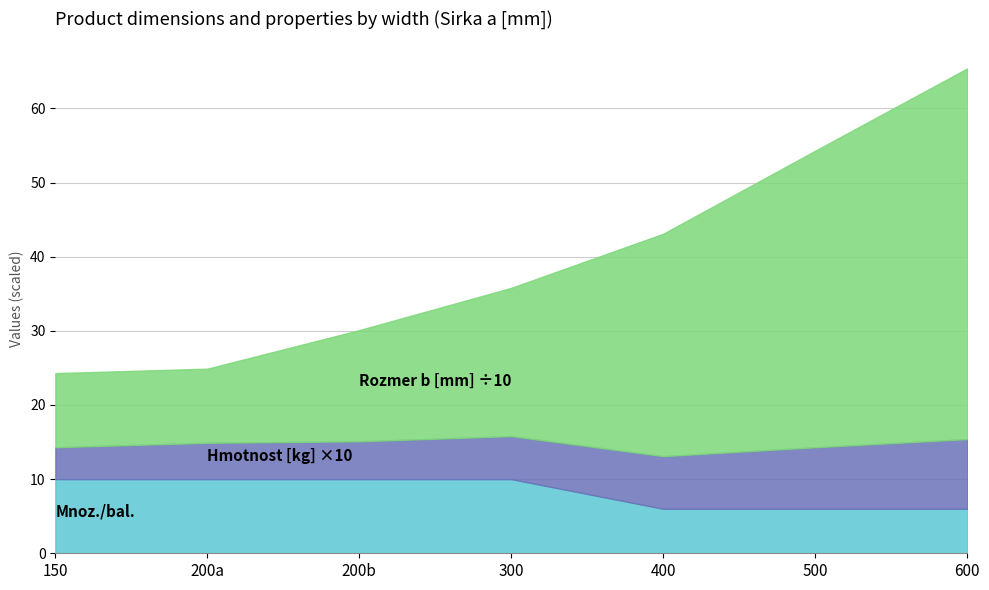

Reading right to left, list all the values displayed in this chart.

Hmotnost [kg]: 0.9	0.8	0.7	0.6	0.5	0.5	0.4
Rozmer b [mm]: 500.0	400.0	300.0	200.0	150.0	100.0	100.0
Mnoz./bal.: 6.0	6.0	6.0	10.0	10.0	10.0	10.0